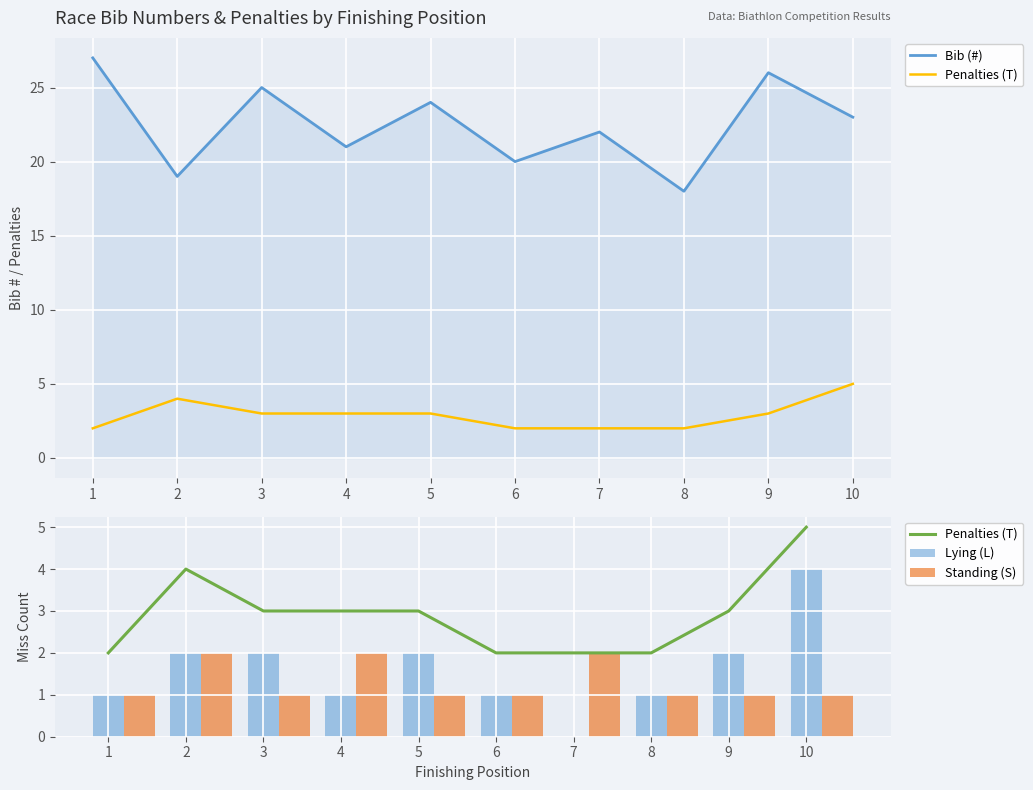

The value of Standing (S) at 10 is 2. True or false?

False